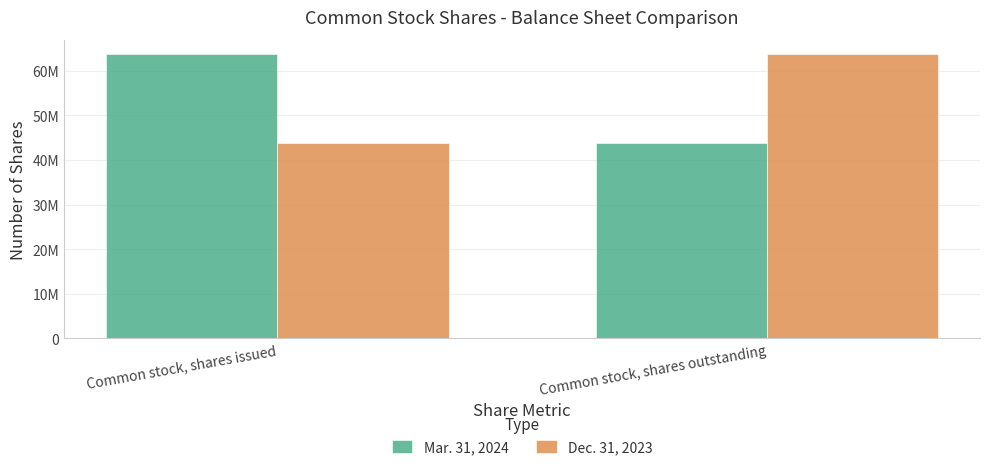

Is it true that Mar. 31, 2024 equals 24721760 at Common stock, shares issued?

False